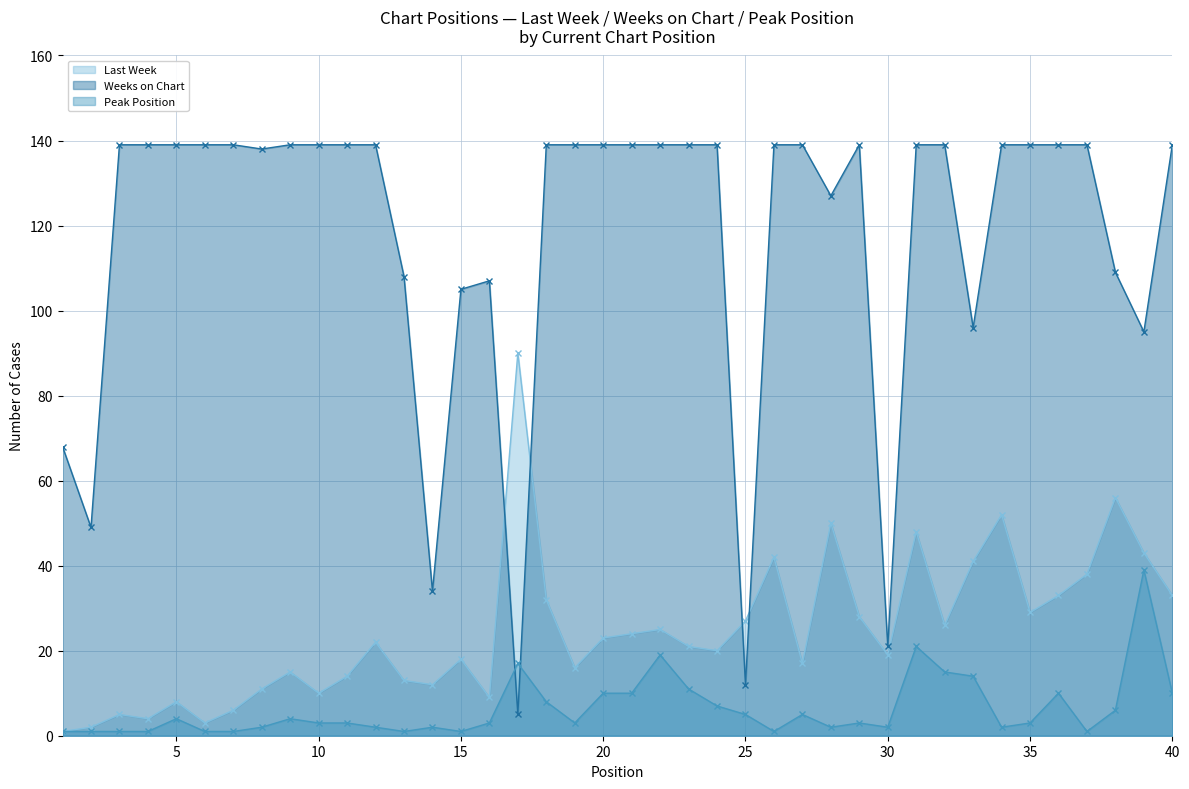

At which category is the sum across all series the highest?

31